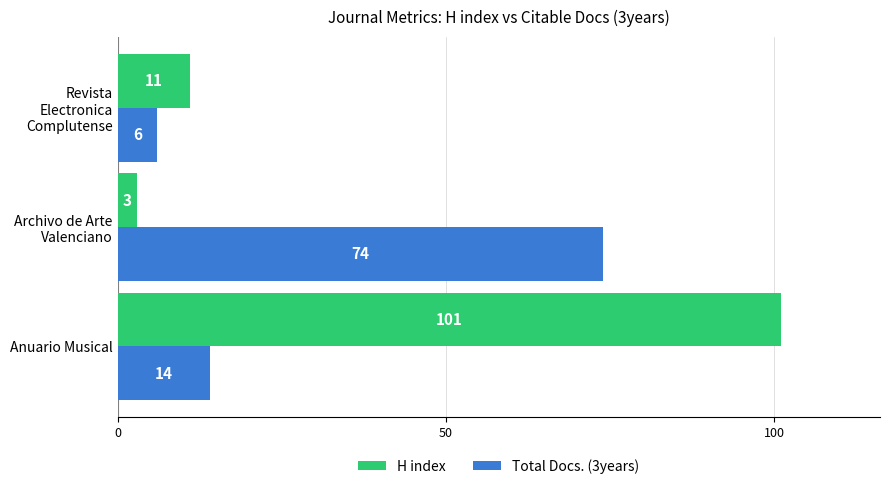

List the series in order of their overall mean, lowest first.

Total Docs. (3years), H index